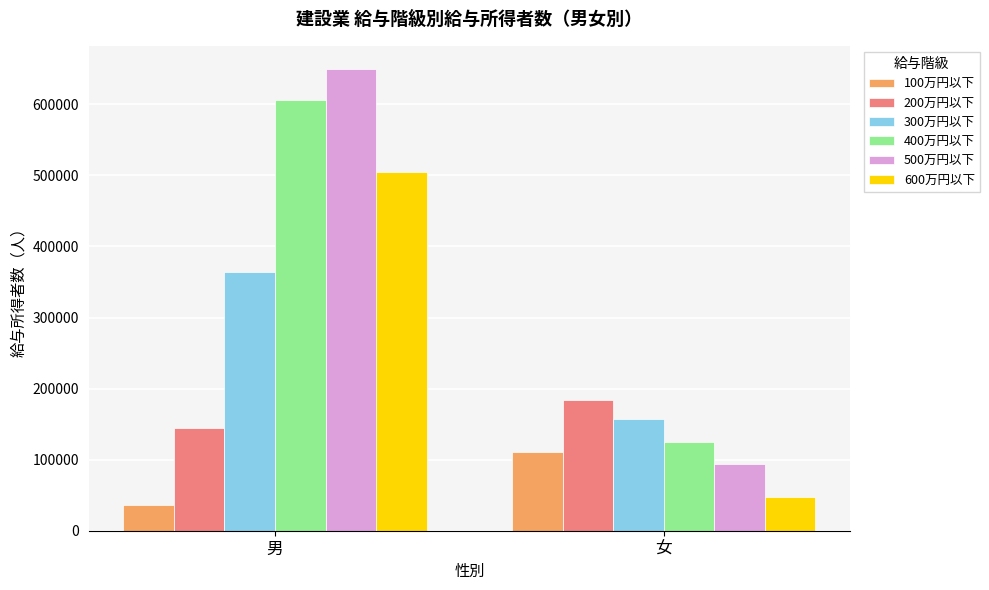

How many series are shown in this chart?

6